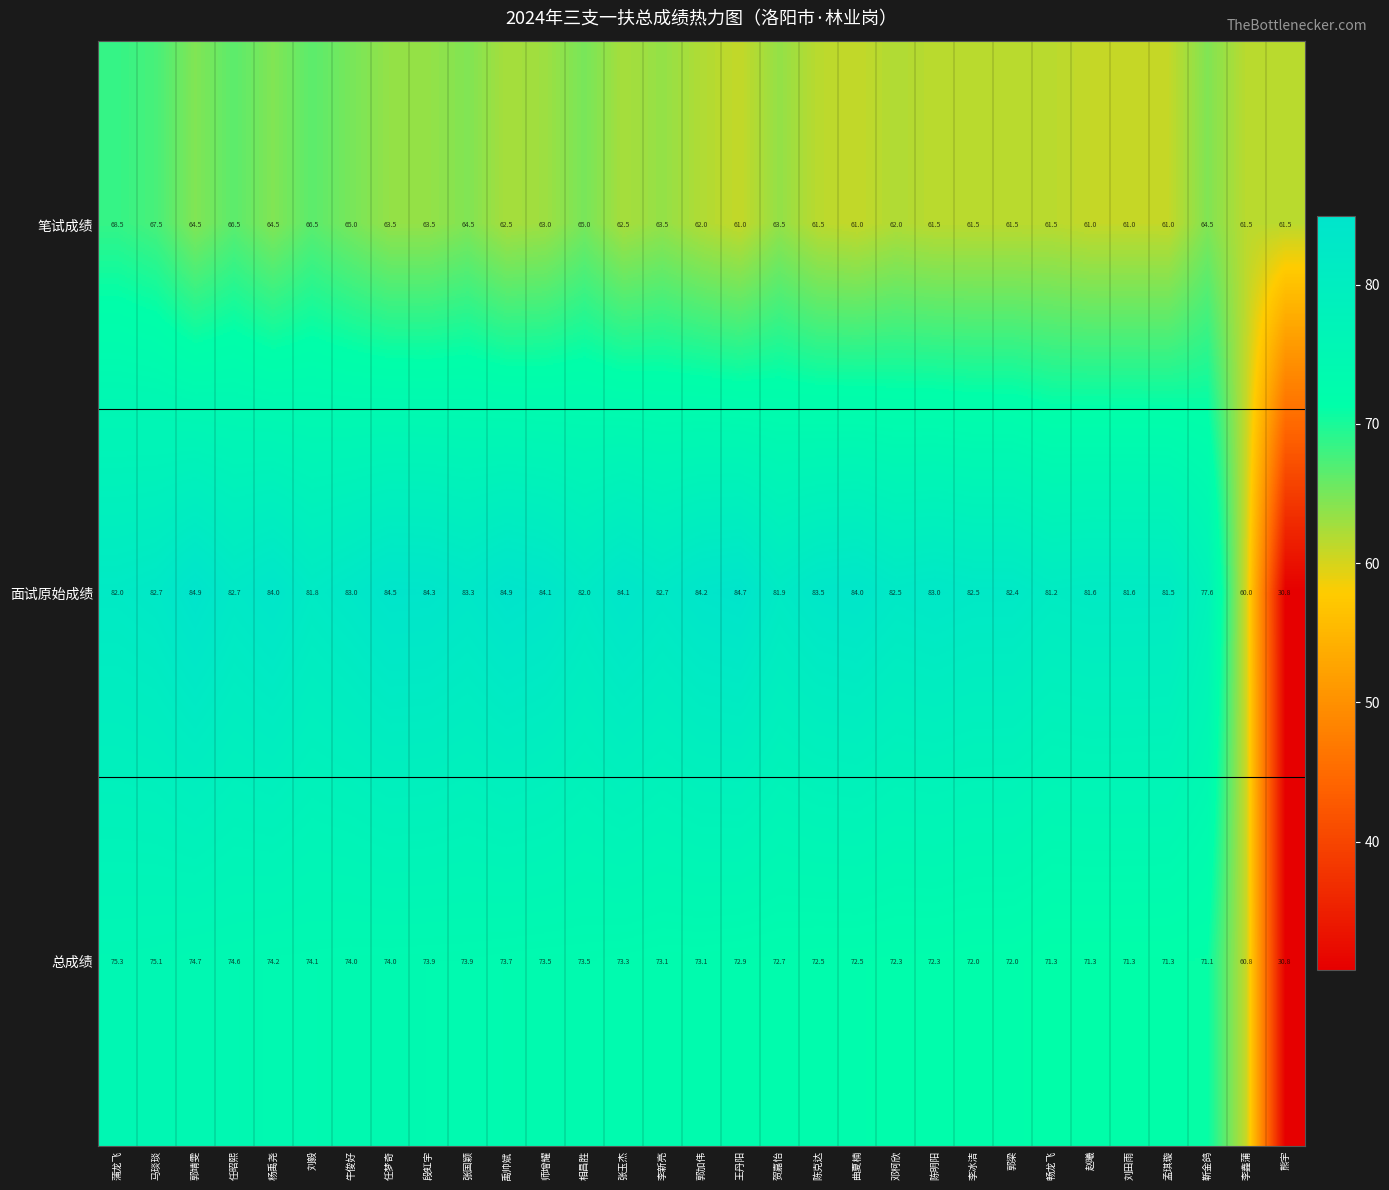

What is the spread (max minus min) of values at 郭靖雯?

20.4